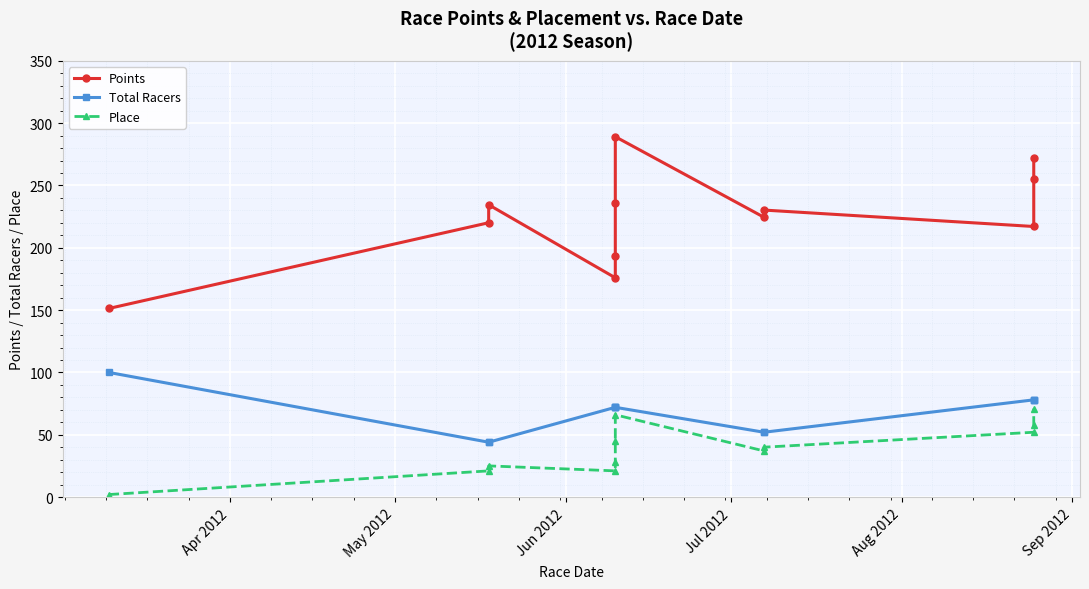

Is this an area chart (filled region under the line)?

No